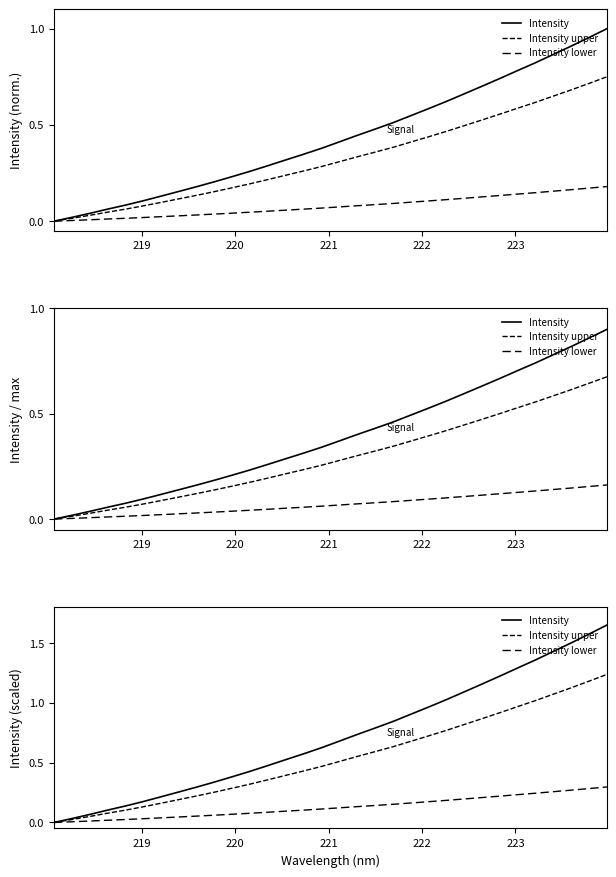

Reading right to left, transcribe all the data shown in this chart.

Intensity: 1.6	1.6	1.5	1.4	1.4	1.3	1.2	1.2	1.1	1.0	1.0	0.9	0.8	0.8	0.7	0.7	0.6	0.6	0.5	0.5	0.4	0.4	0.3	0.3	0.3	0.2	0.2	0.1	0.1	0.1	0.0	0.0
Intensity upper: 1.2	1.2	1.1	1.1	1.0	1.0	0.9	0.9	0.8	0.8	0.7	0.7	0.6	0.6	0.6	0.5	0.5	0.4	0.4	0.4	0.3	0.3	0.3	0.2	0.2	0.2	0.1	0.1	0.1	0.1	0.0	0.0
Intensity lower: 0.3	0.3	0.3	0.3	0.2	0.2	0.2	0.2	0.2	0.2	0.2	0.2	0.2	0.1	0.1	0.1	0.1	0.1	0.1	0.1	0.1	0.1	0.1	0.1	0.0	0.0	0.0	0.0	0.0	0.0	0.0	0.0